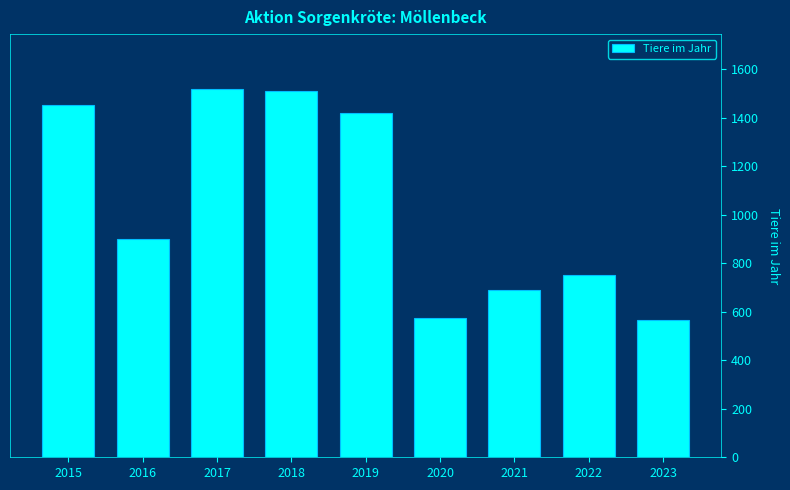

At which label is the value closest to 1043?

2016